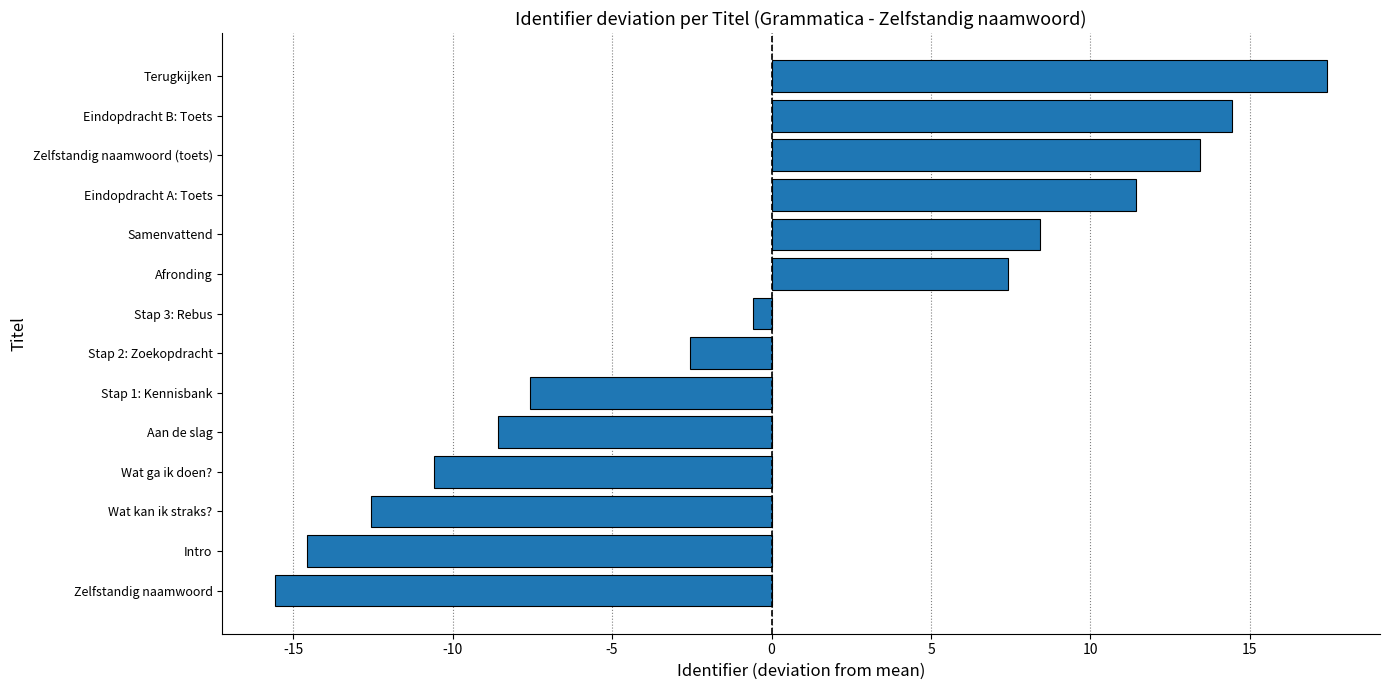

Which has a higher value, Stap 3: Rebus or Eindopdracht A: Toets?

Eindopdracht A: Toets